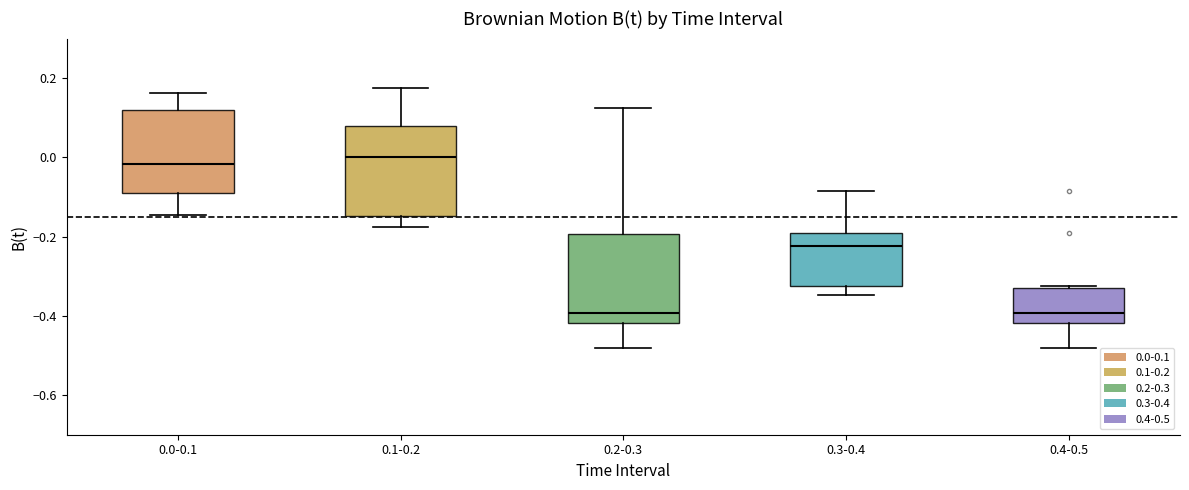

Reading left to right, transcribe this box plot: for each box, give where its median line is, the range the box spans, and where its two whiskers end, as read against the y-axis. The values are not printed on the chart, so give them approximately, as read against the axis.

0.0-0.1: median -0.02, box -0.10 to 0.12, whiskers -0.14 to 0.16
0.1-0.2: median 0.00, box -0.14 to 0.08, whiskers -0.18 to 0.18
0.2-0.3: median -0.40, box -0.42 to -0.20, whiskers -0.48 to 0.12
0.3-0.4: median -0.22, box -0.32 to -0.18, whiskers -0.34 to -0.08
0.4-0.5: median -0.40, box -0.42 to -0.32, whiskers -0.48 to -0.32